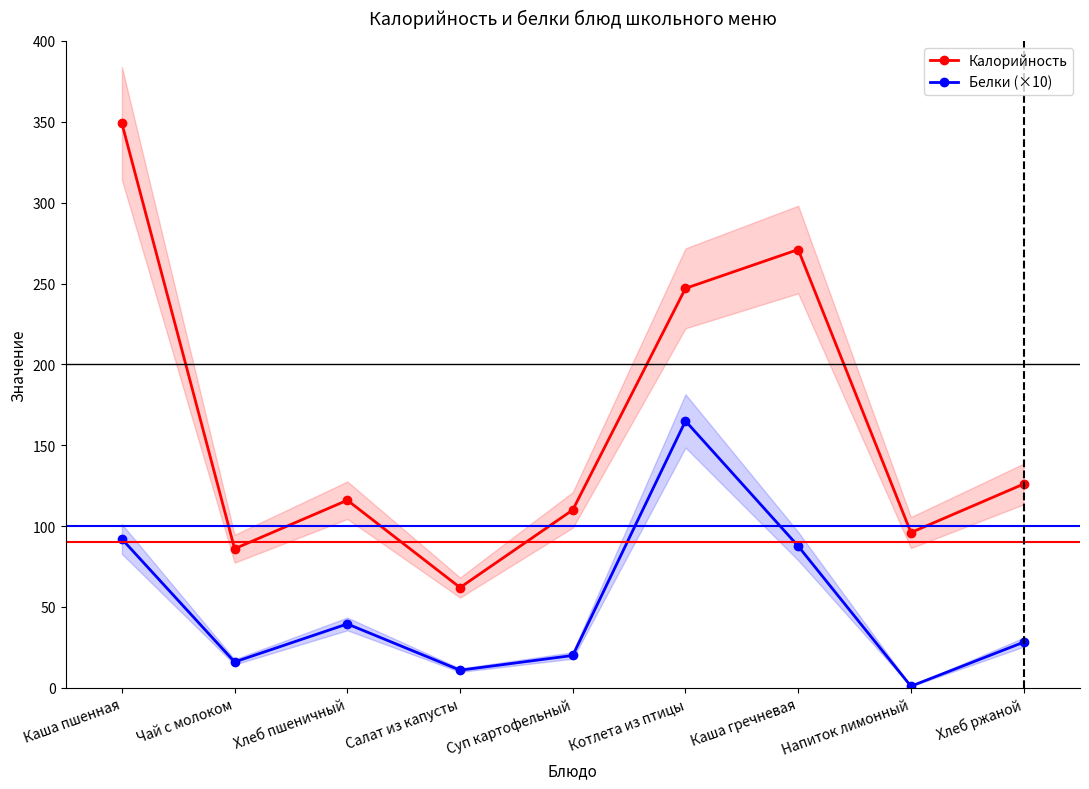

Reading left to right, extract all data points from this chart.

Калорийность: Каша пшенная=349.0	Чай с молоком=86.0	Хлеб пшеничный=116.0	Салат из капусты=62.0	Суп картофельный=110.0	Котлета из птицы=247.0	Каша гречневая=271.0	Напиток лимонный=96.0	Хлеб ржаной=126.0
Белки (×10): Каша пшенная=92.0	Чай с молоком=16.0	Хлеб пшеничный=39.5	Салат из капусты=10.9	Суп картофельный=20.0	Котлета из птицы=165.0	Каша гречневая=87.6	Напиток лимонный=1.0	Хлеб ржаной=28.2